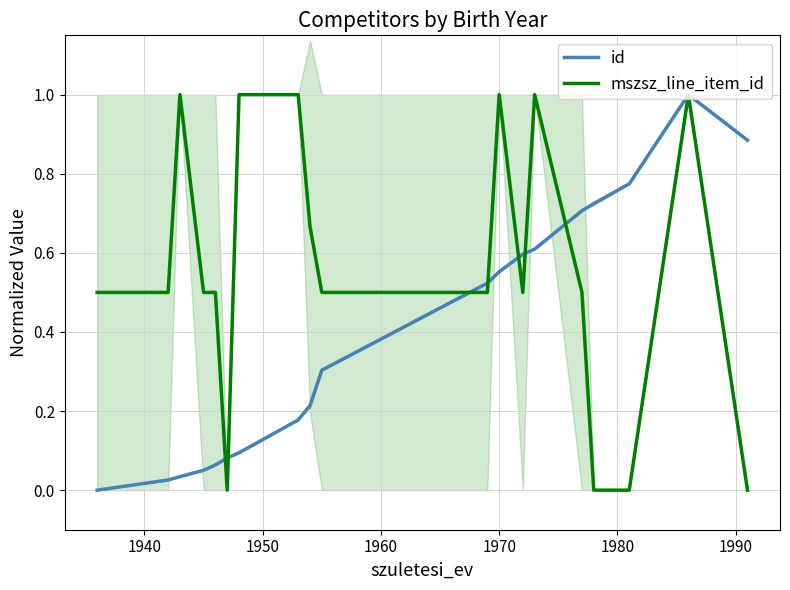

What is the maximum value for id?

1.0